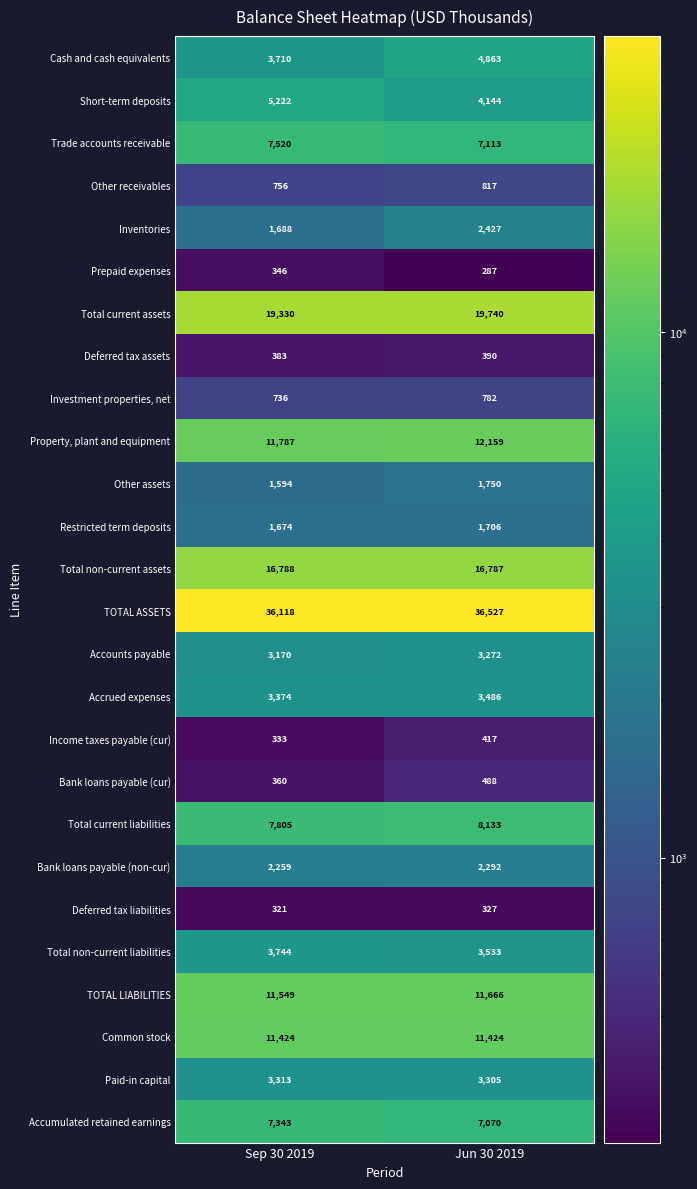

What is the smallest value displayed?

287